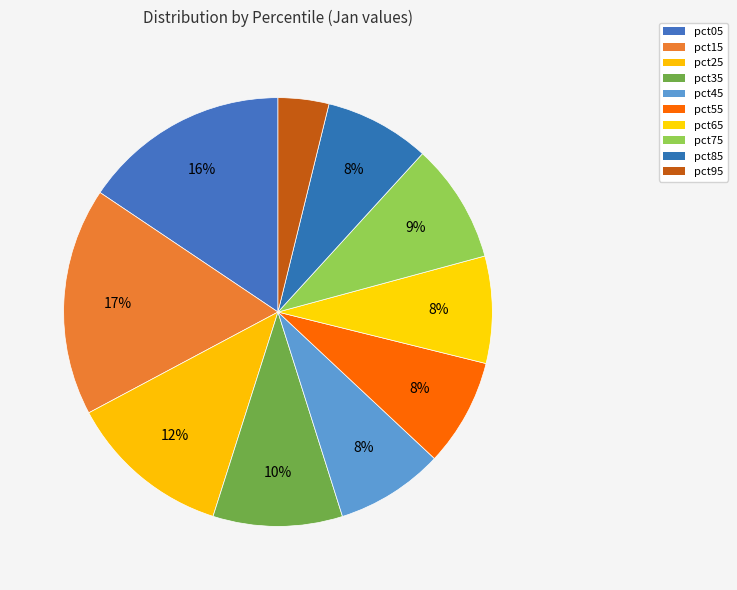

Does any single category account for the majority?

No